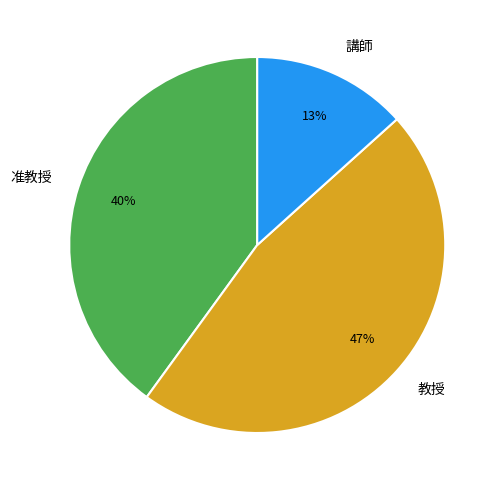

How many segments does this pie chart have?

3